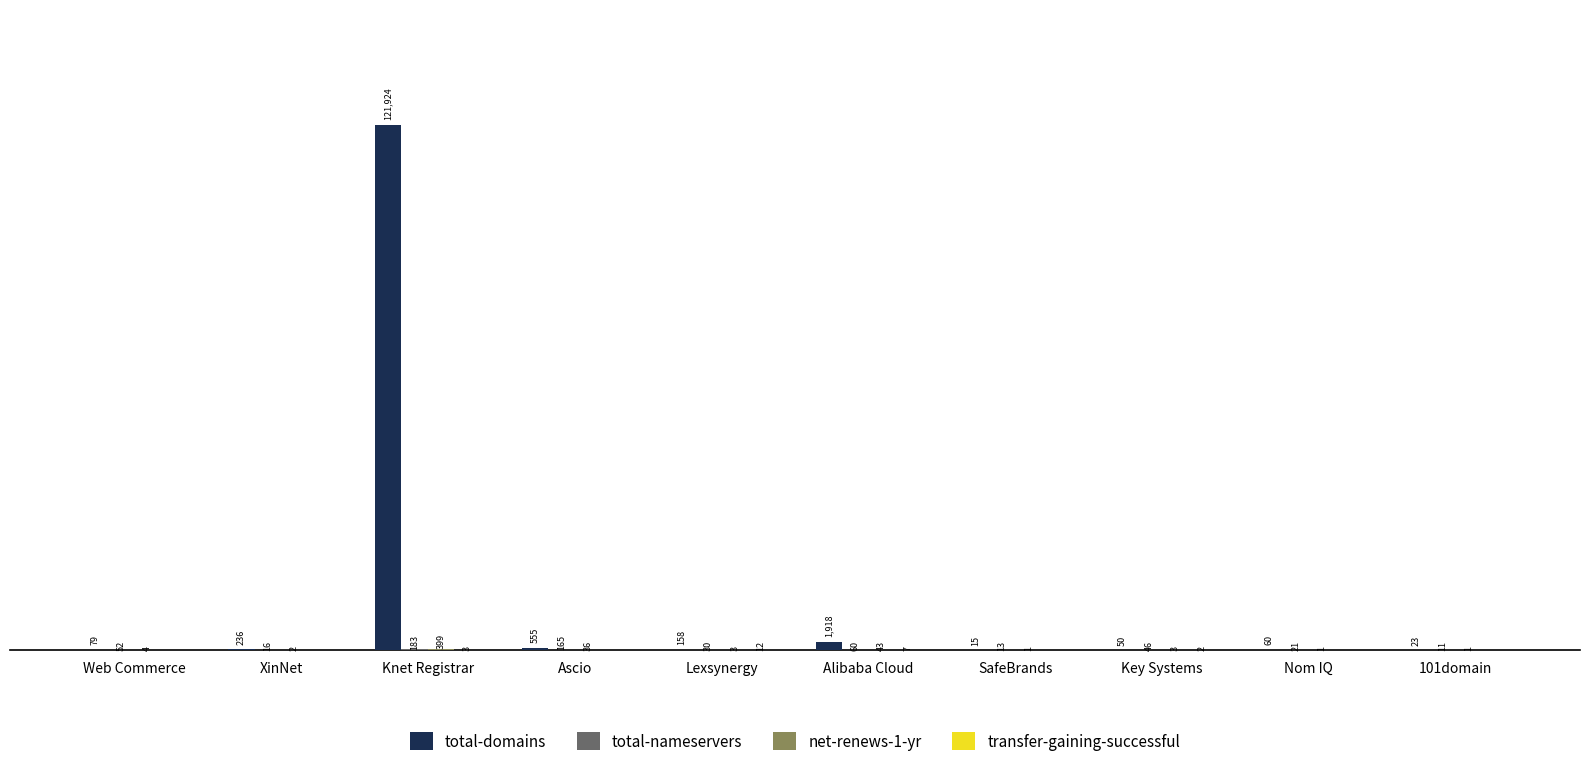

Which series changed the most between Ascio and SafeBrands?

total-domains